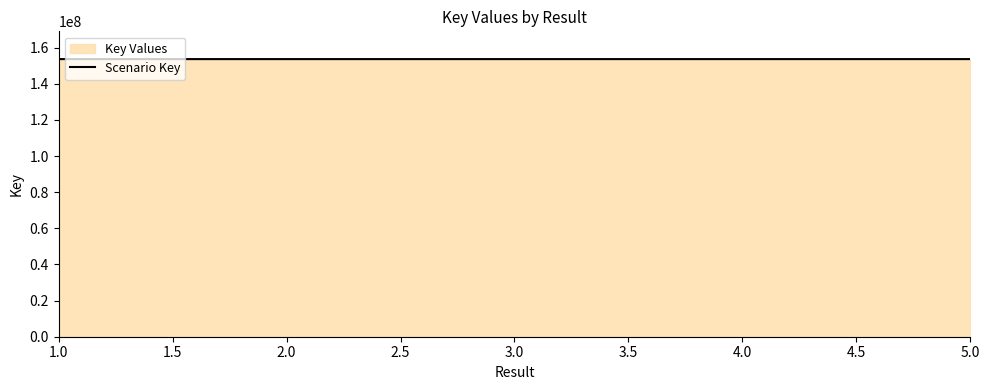

What is the label of the 1st point from the left?

1.0